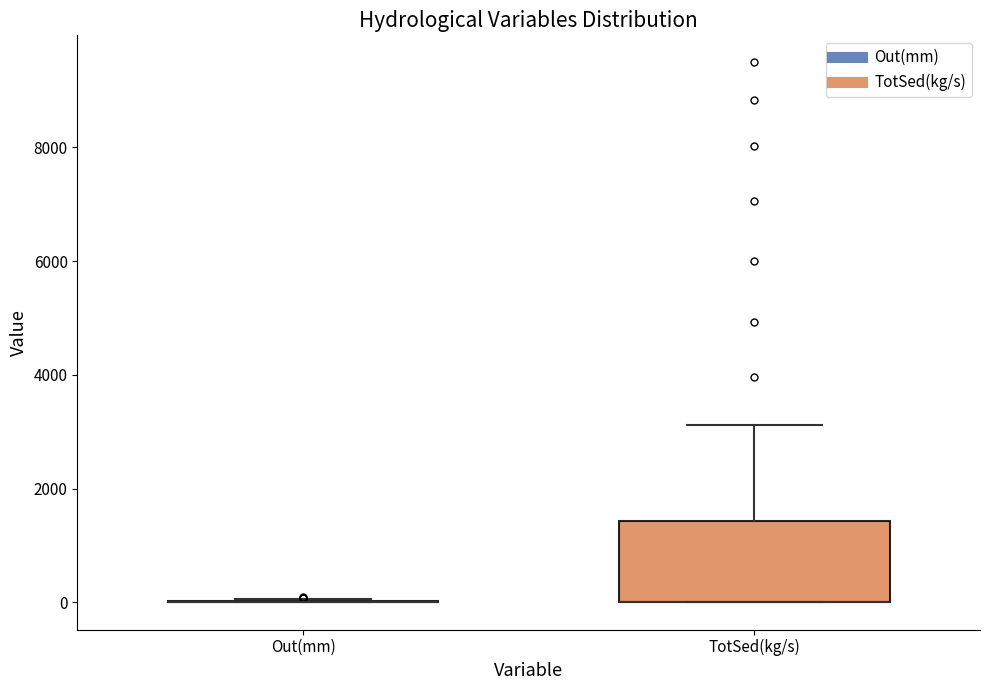

Where is the lower edge of the box for TotSed(kg/s) on the y-axis? The values are not printed on the chart, so give them approximately, as read against the axis.

0